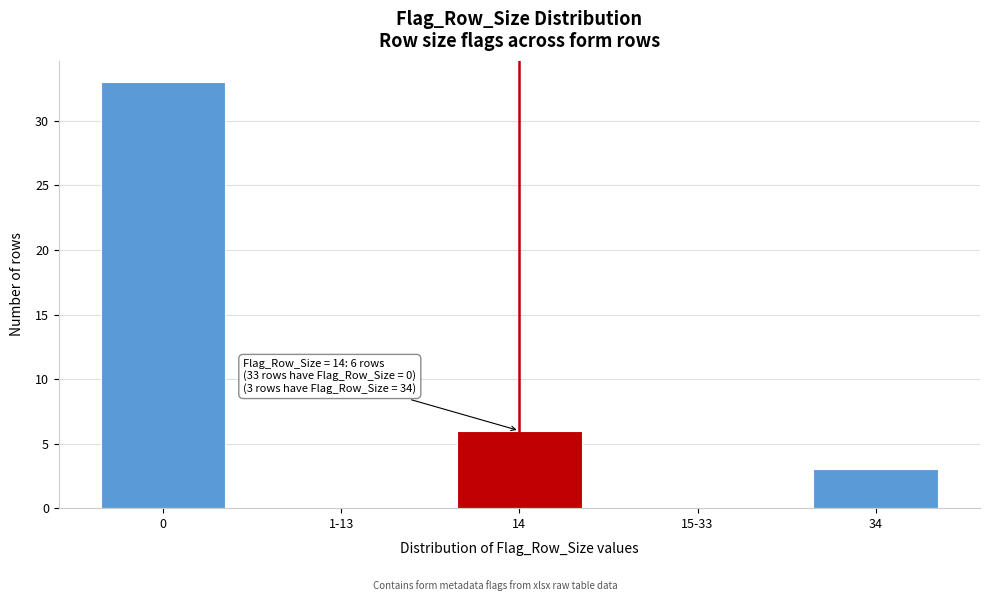

Reading left to right, what are all the values shown in this chart?

0=33	1-13=0	14=6	15-33=0	34=3